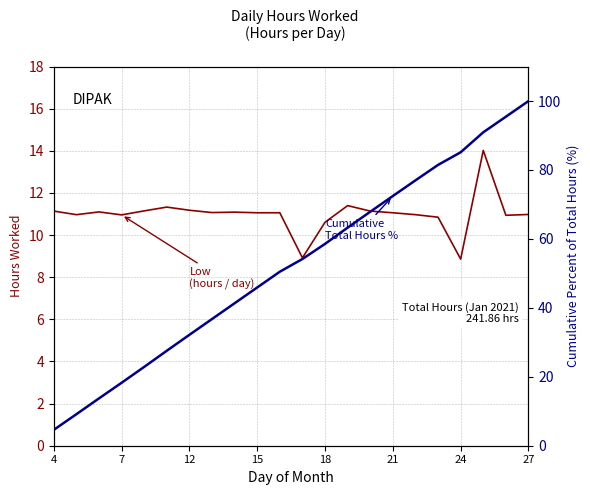

What is the value of the Cumulative Total Hours % point at the 4th from the left?

18.3